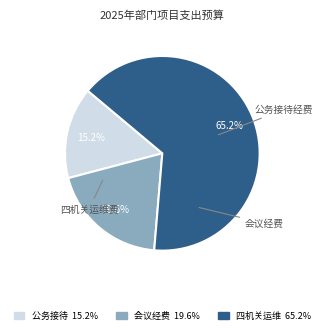

Count the number of slices in the pie.

3